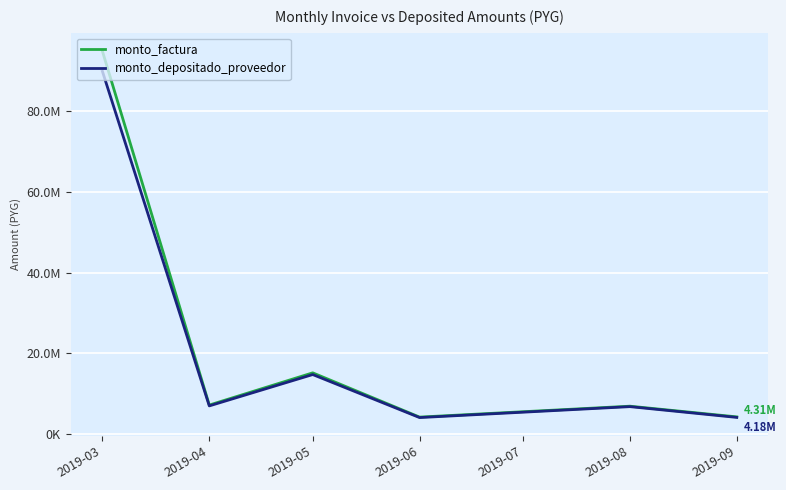

Is this an area chart (filled region under the line)?

No